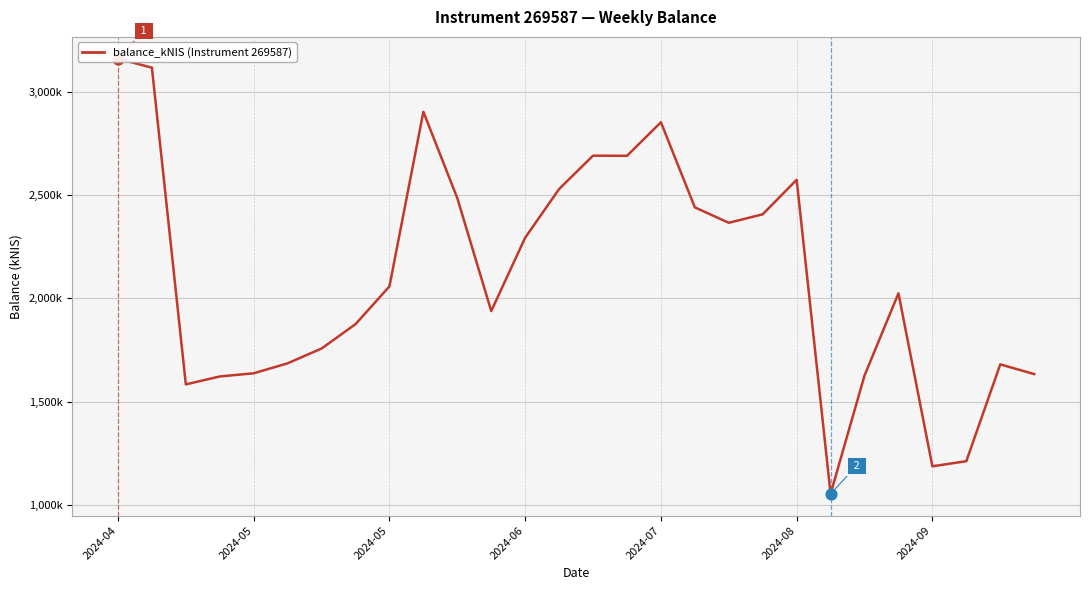

Approximately how many times larger is the value at 18 compared to 27?

1.4